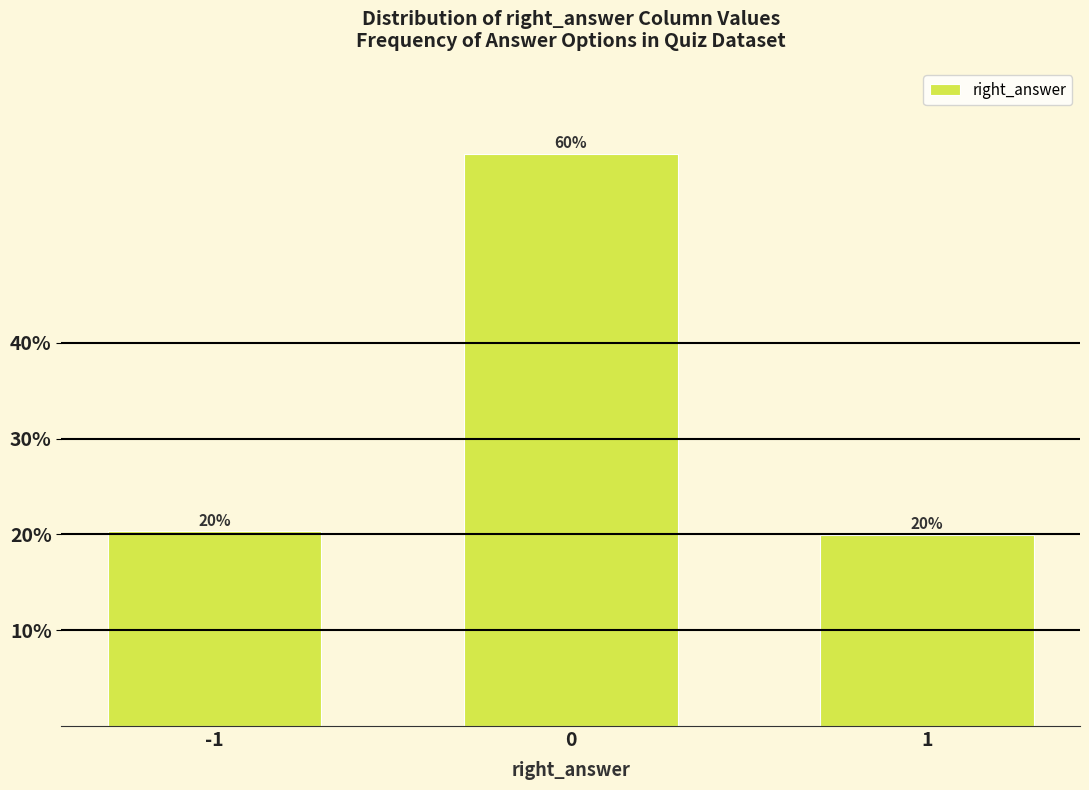

What is the approximate value at -1?

20.3